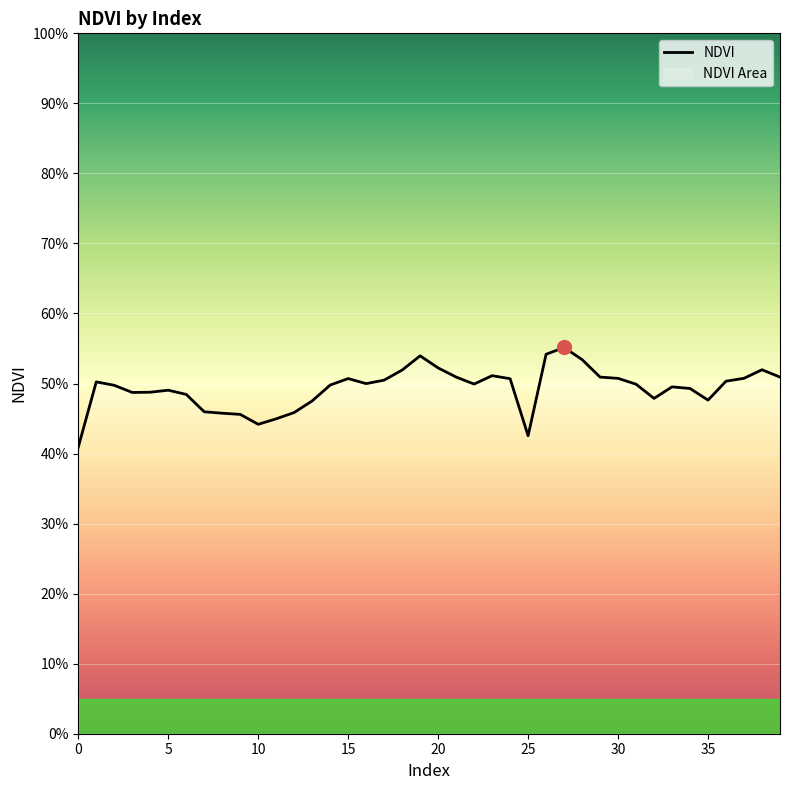

The value at 20 is 0.5. True or false?

True